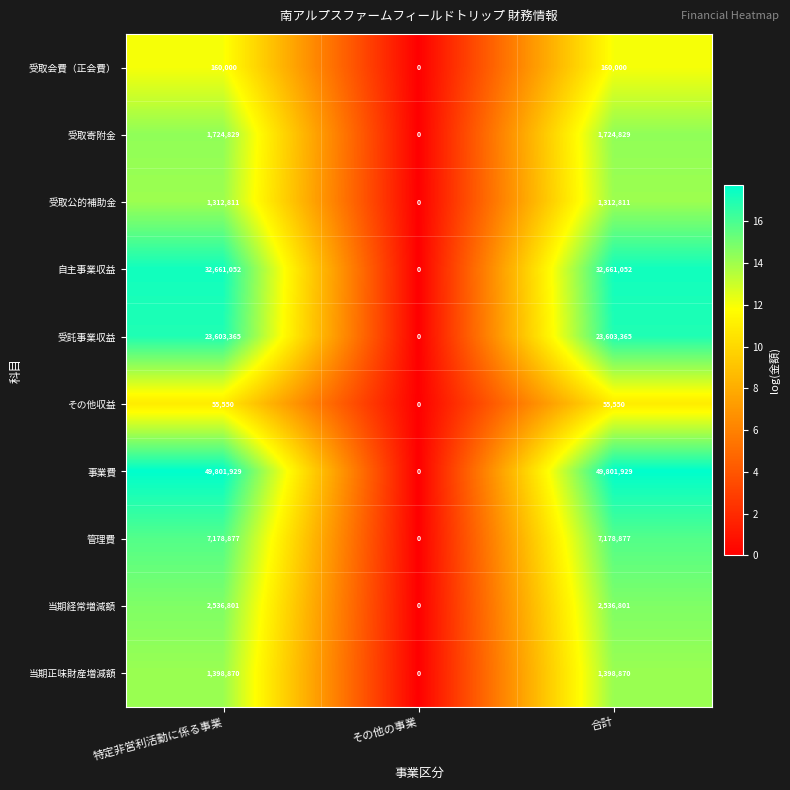

How many distinct data groups are displayed?

10